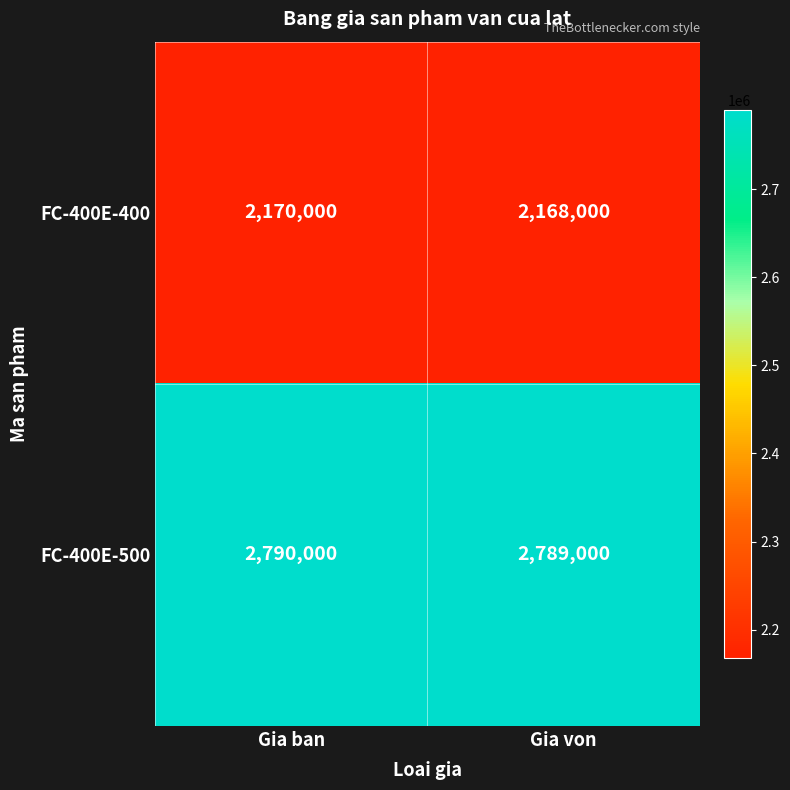

Which series has the widest spread of values?

FC-400E-400